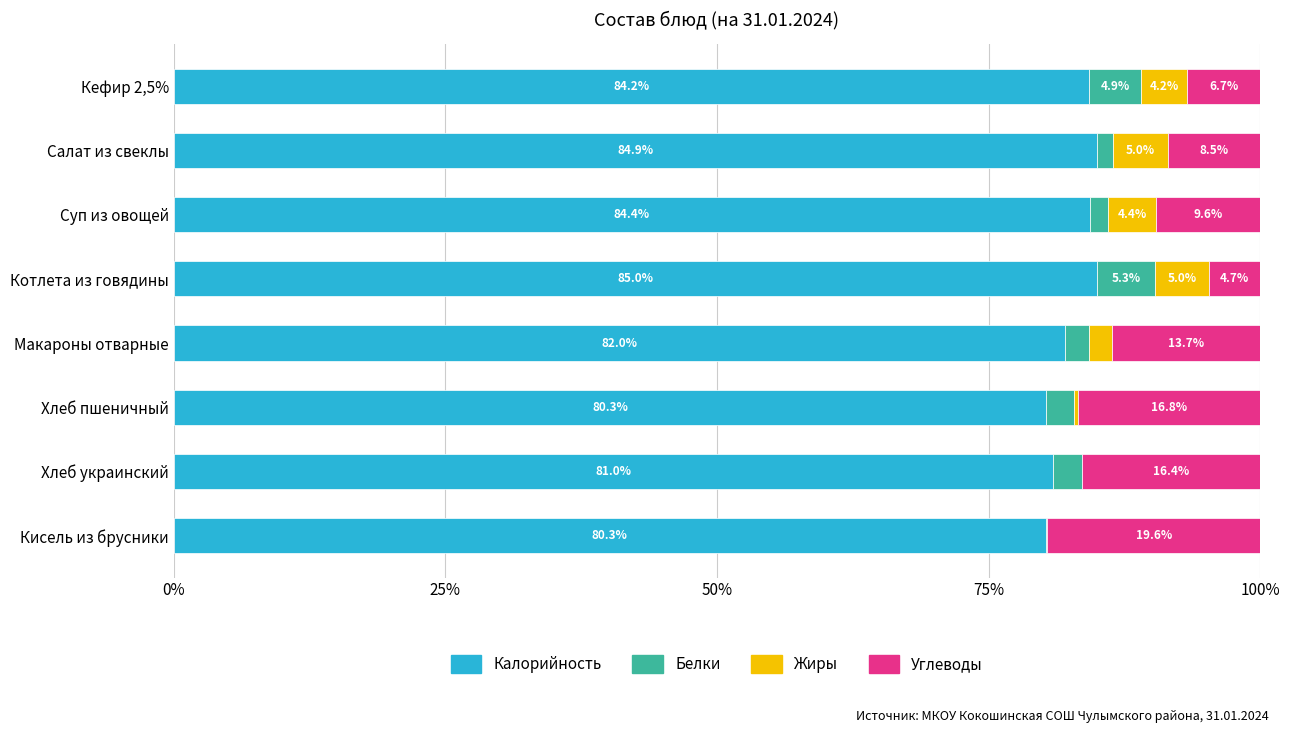

What is the total value across all series at Кисель из брусники?

100.0